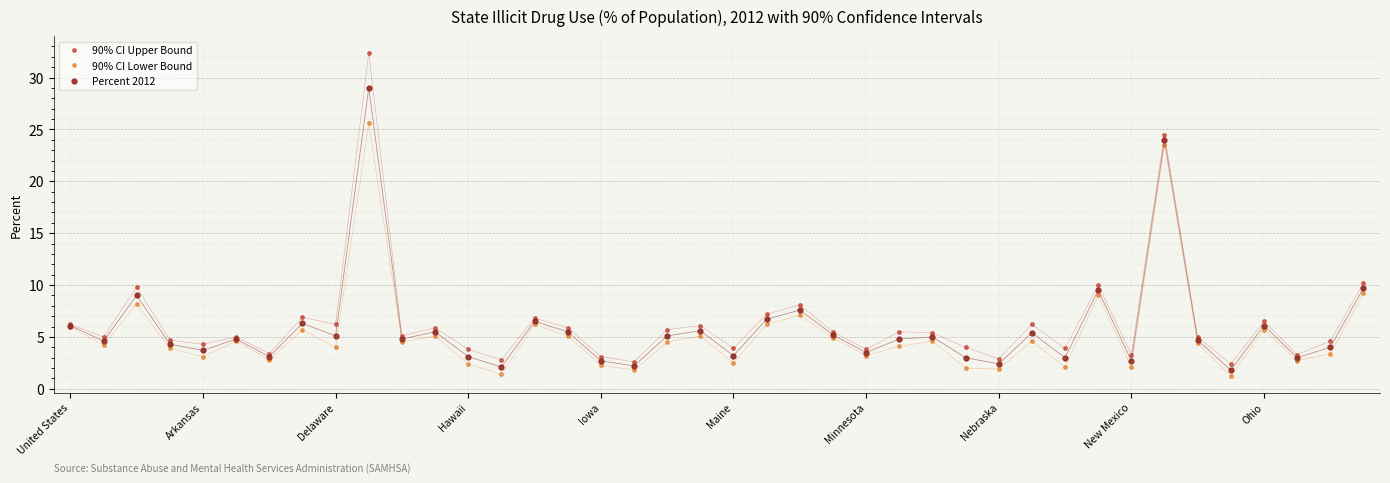

Rank the series by their maximum value, from highest to lowest.

90% CI Upper Bound, Percent 2012, 90% CI Lower Bound